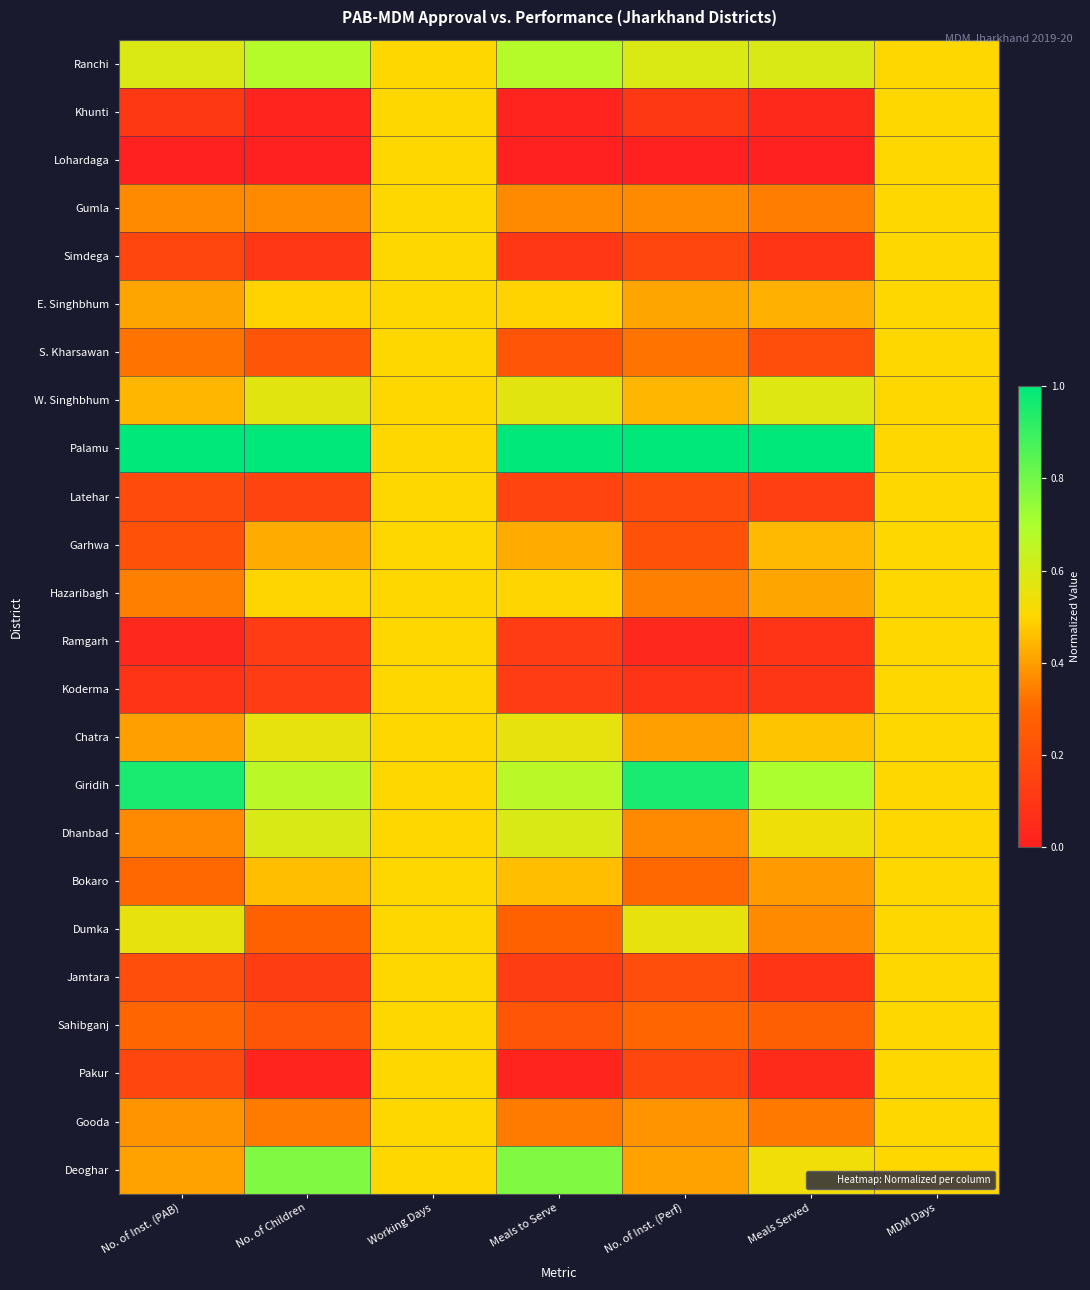

At No. of Inst. (Perf), list the series in order from largest to smallest.

Palamu, Giridih, Ranchi, Dumka, W. Singhbhum, E. Singhbhum, Deoghar, Chatra, Gooda, Dhanbad, Gumla, Hazaribagh, S. Kharsawan, Bokaro, Sahibganj, Garhwa, Jamtara, Latehar, Pakur, Simdega, Khunti, Koderma, Ramgarh, Lohardaga